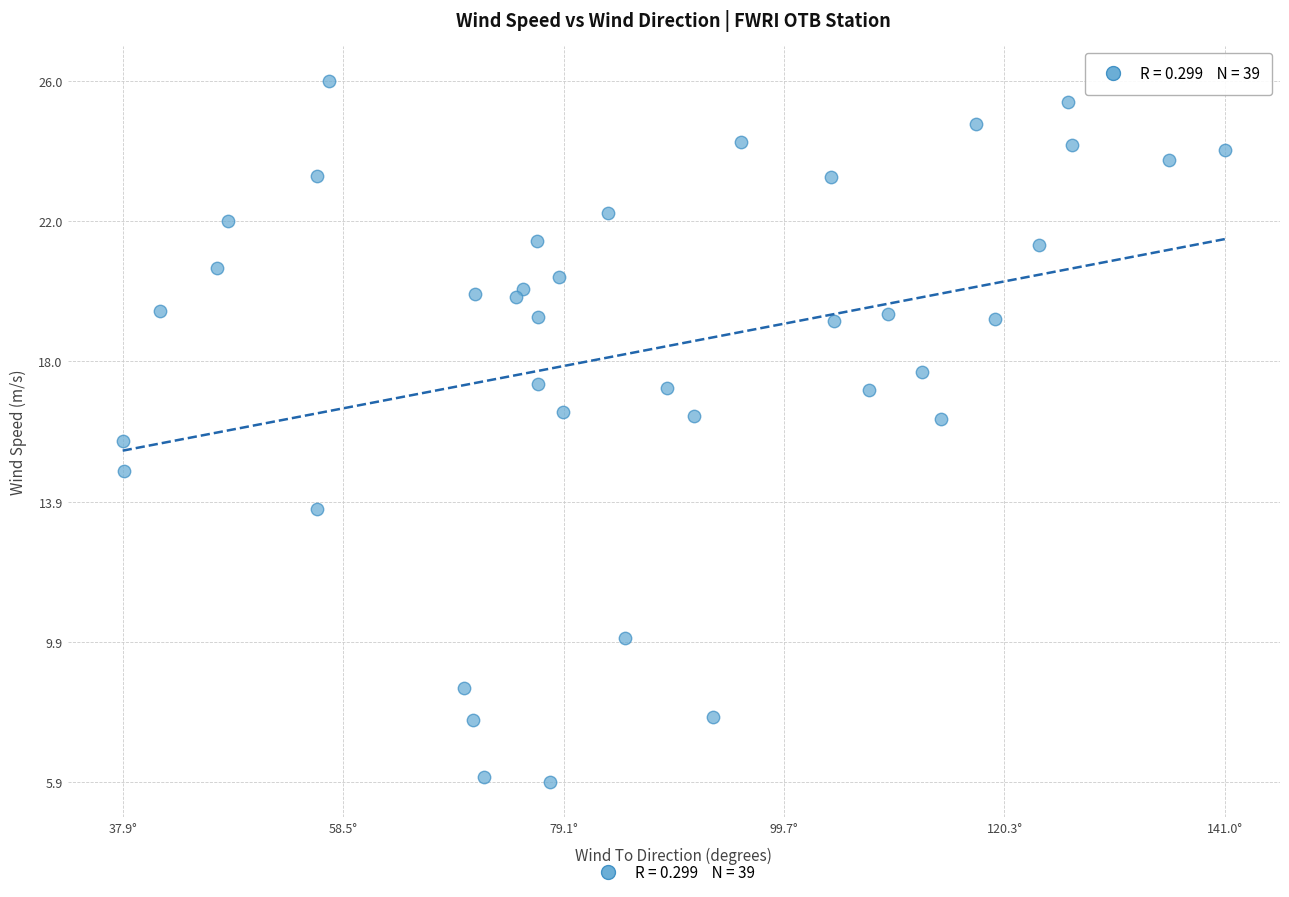

What is the range of Y values (max minus min)?

20.0